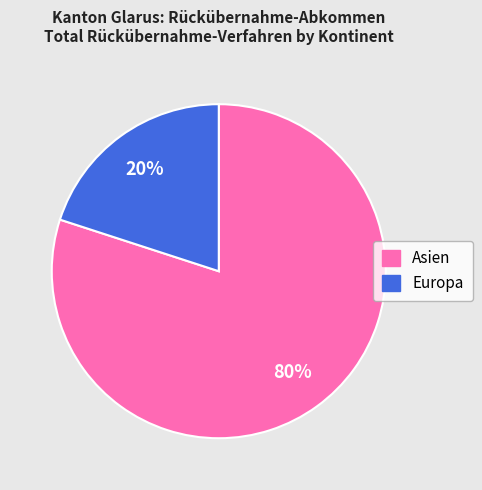

What is the smallest slice in the pie chart?

Europa